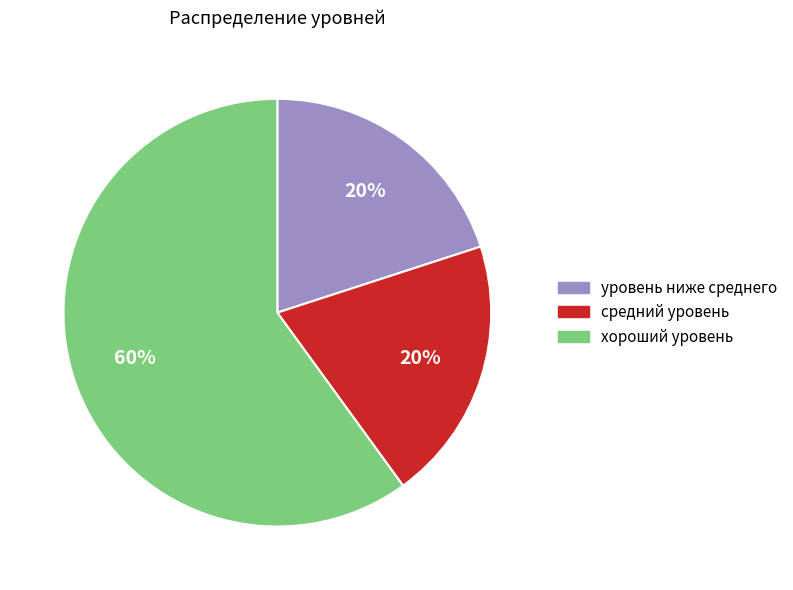

To the nearest percent, what is the average slice percentage?

33%